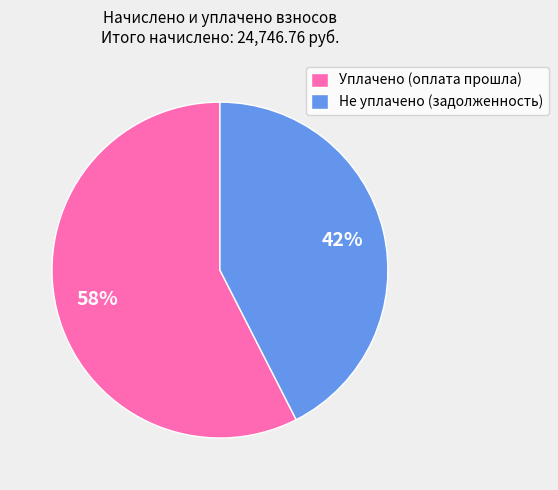

Is the sum of Уплачено (оплата прошла) and Не уплачено (задолженность) greater than half?

Yes